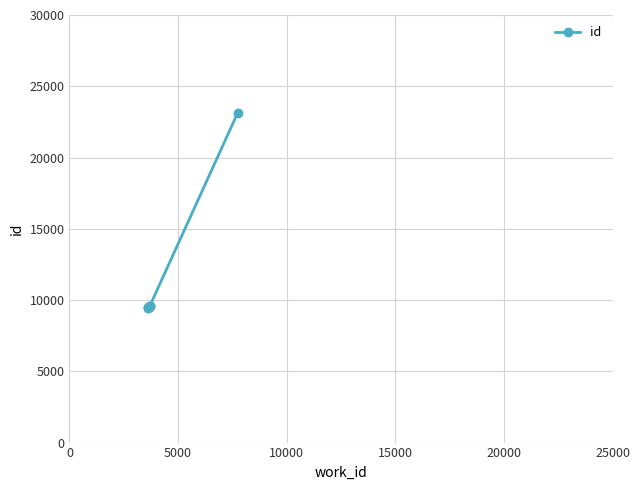

True or false: the data has more than 1 interior local peaks.

False